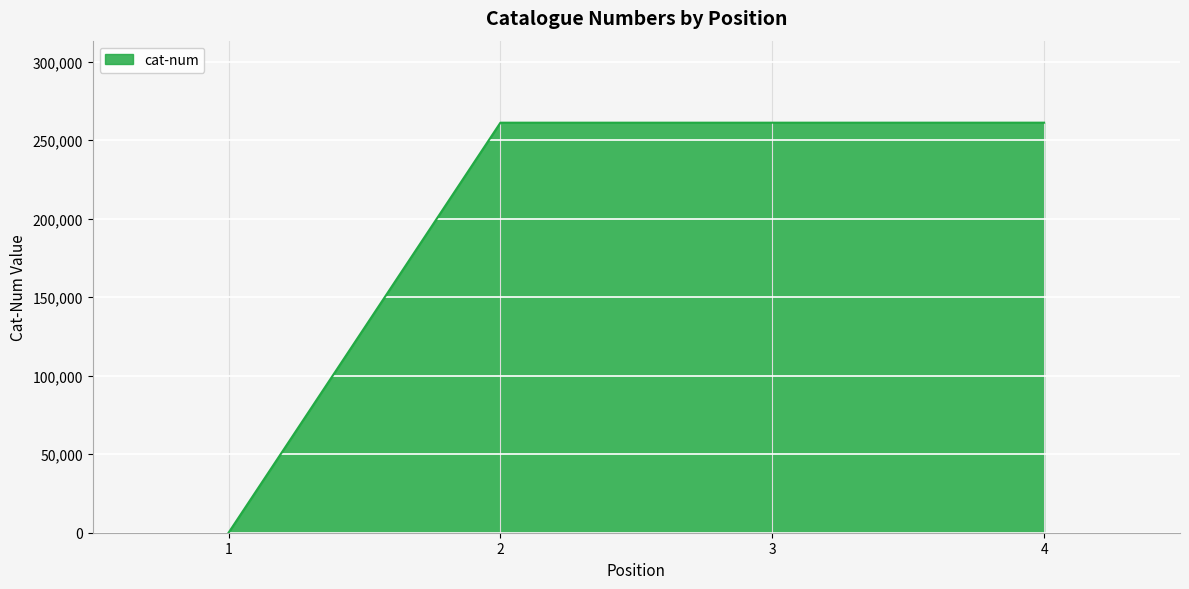

True or false: the data shows 0 at 1.

True